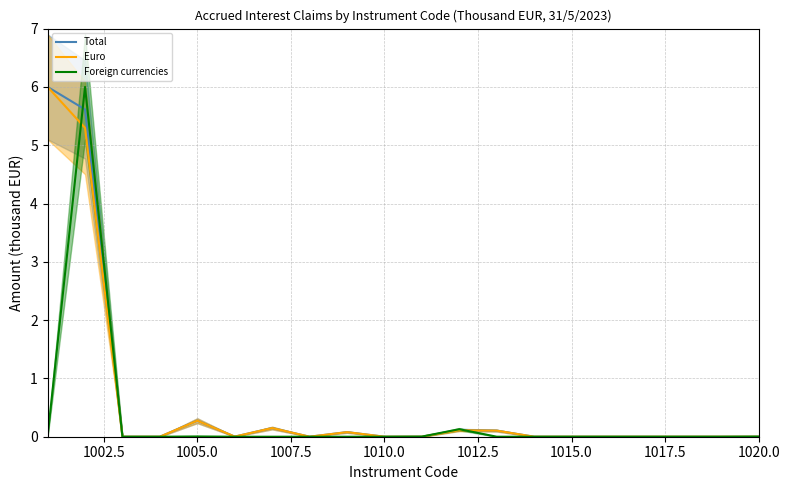

How many values in the Euro series exceed 0?

9